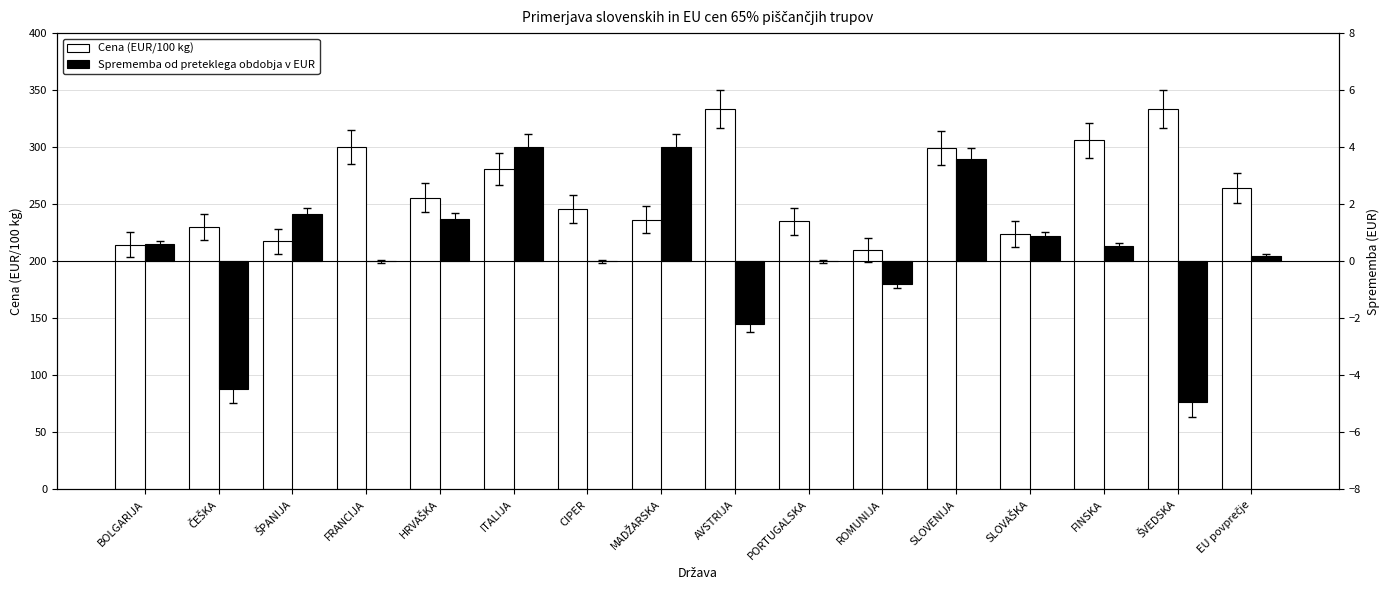

At FRANCIJA, list the series in order from smallest to largest.

Sprememba od preteklega obdobja v EUR, Cena (EUR/100 kg)